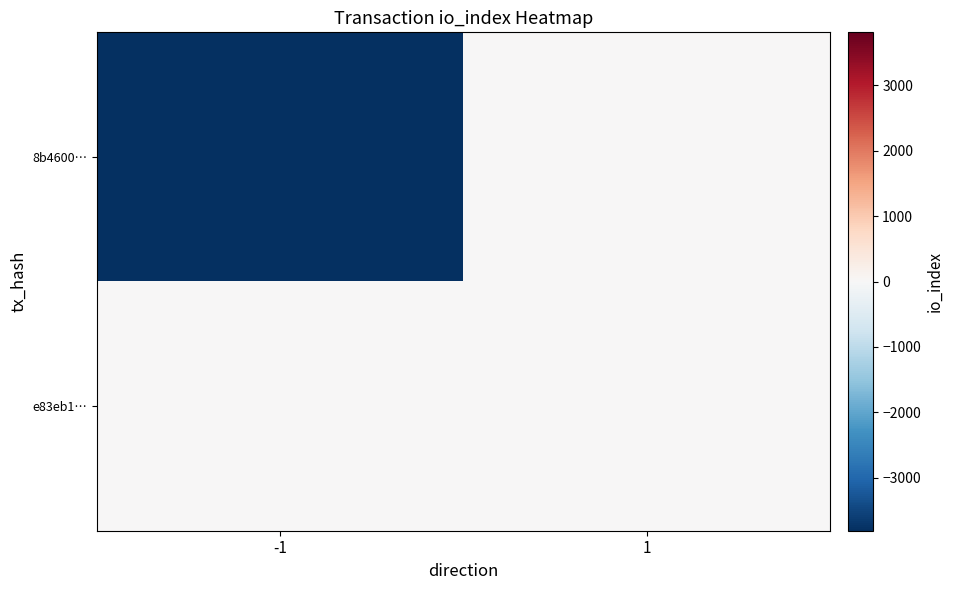

Reading left to right, what are all the values shown in this chart?

8b4600…: -1=-3810	1=0
e83eb1…: -1=0	1=0